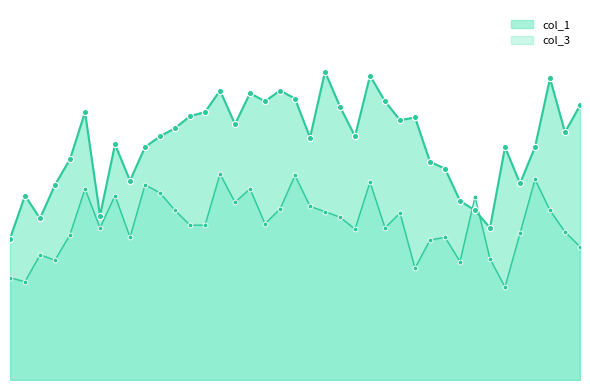

What are all the series names shown in the legend?

col_1, col_3